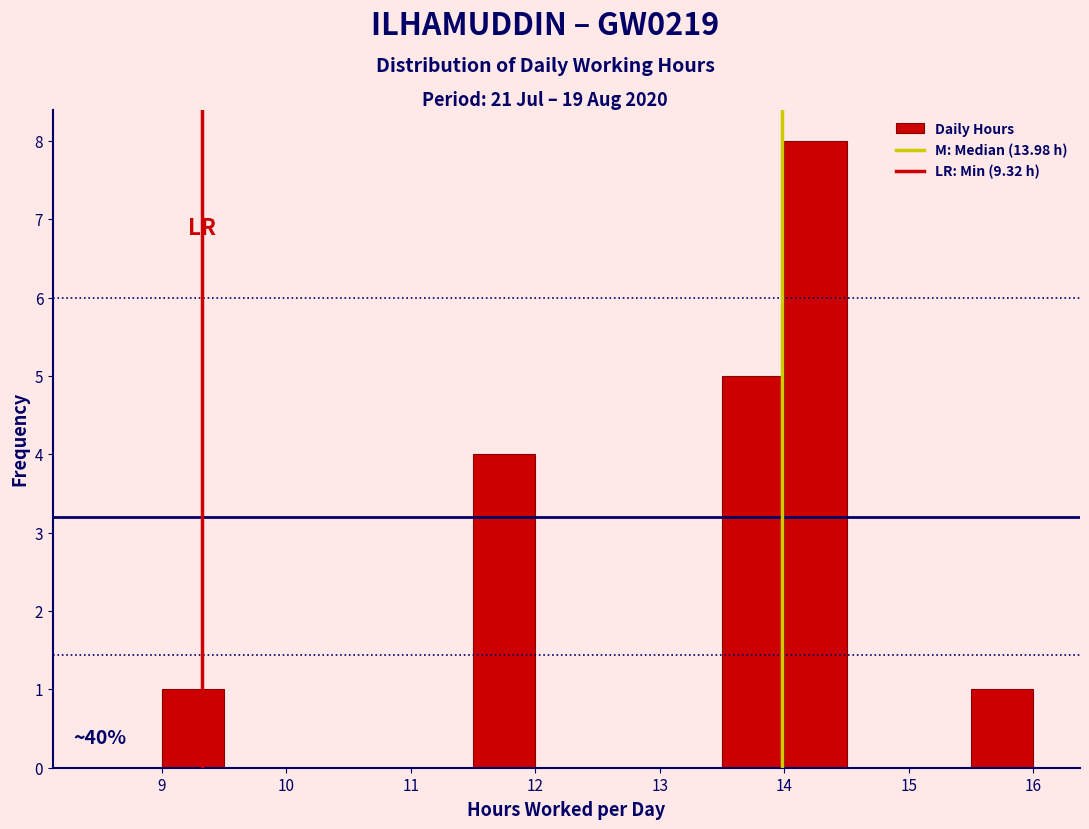

Which range on the x-axis has the tallest bar?

14.0 to 14.5